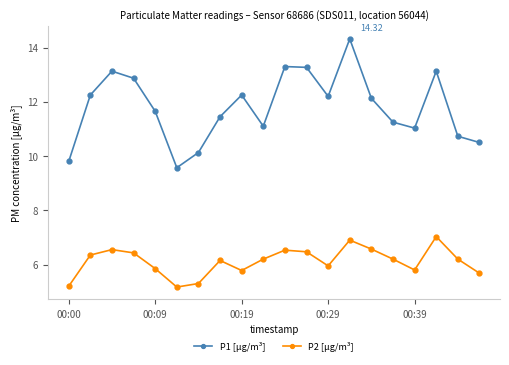

Which series has the largest total across all categories?

P1 [µg/m³]